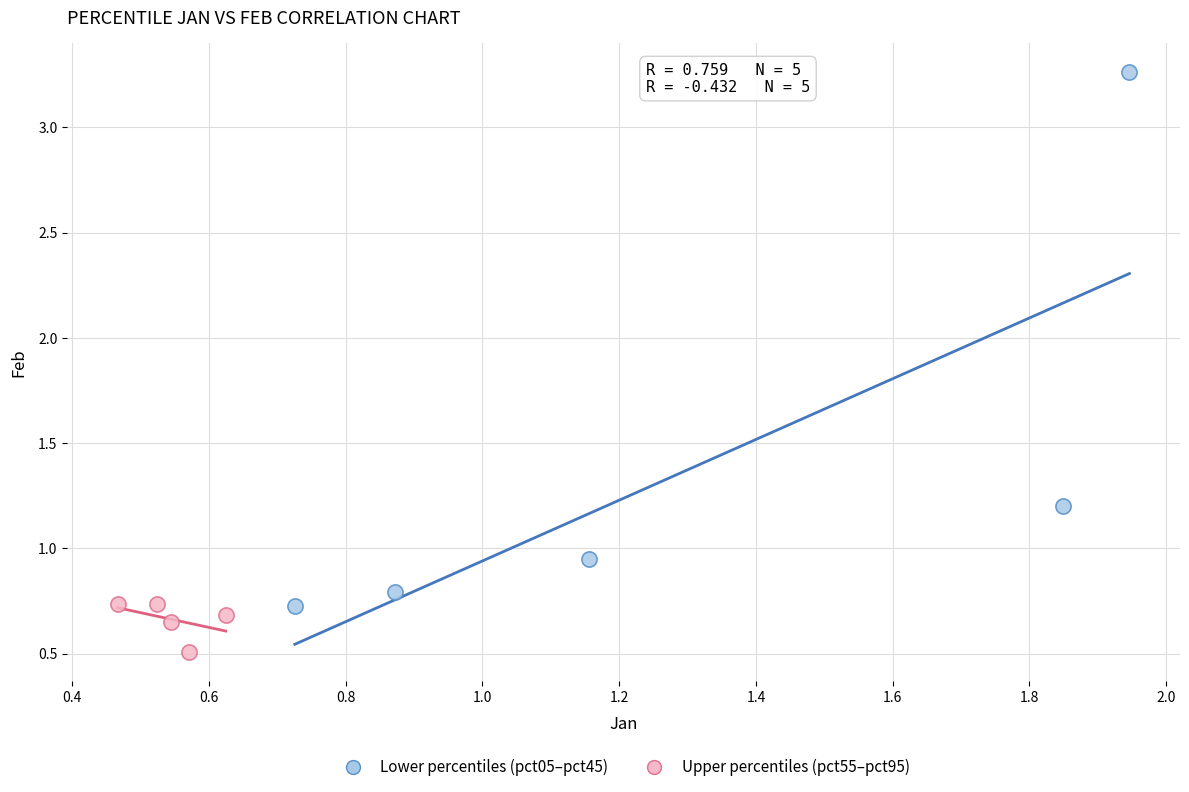

Which series has the largest Y range (max minus min)?

Lower percentiles (pct05–pct45)